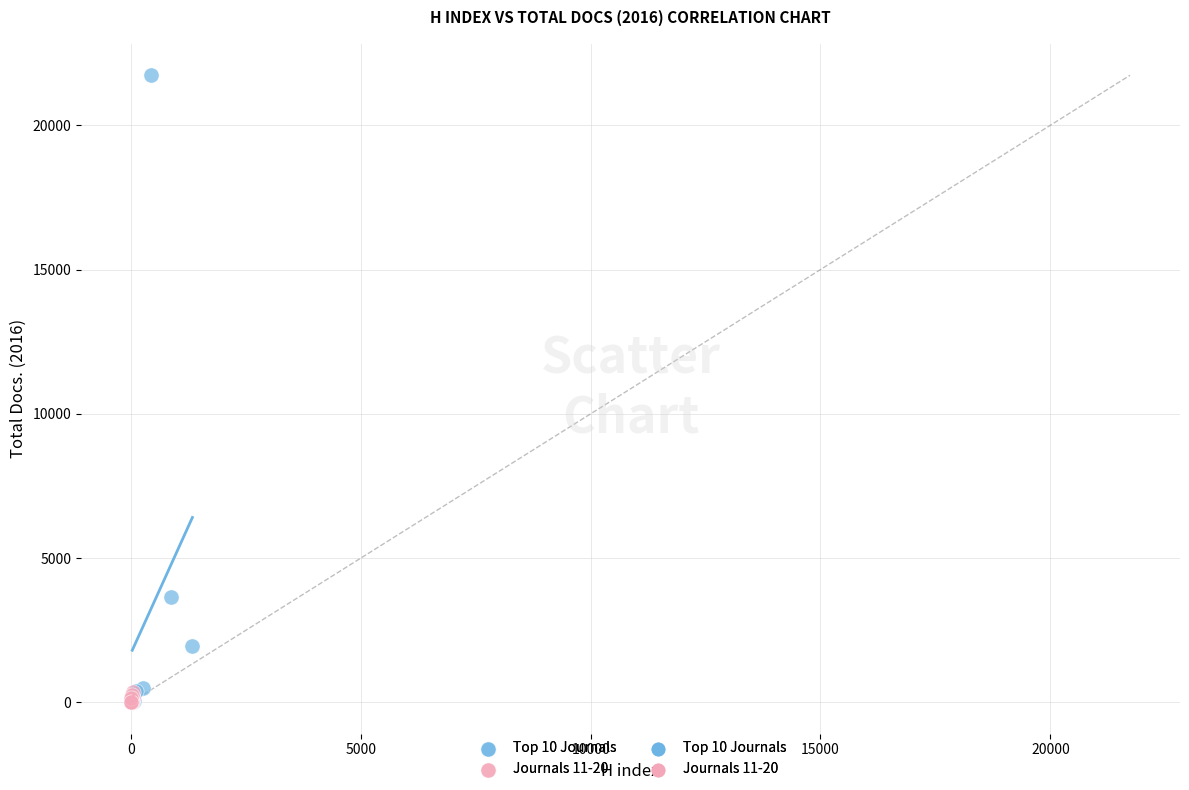

Which series has the largest Y range (max minus min)?

Top 10 Journals